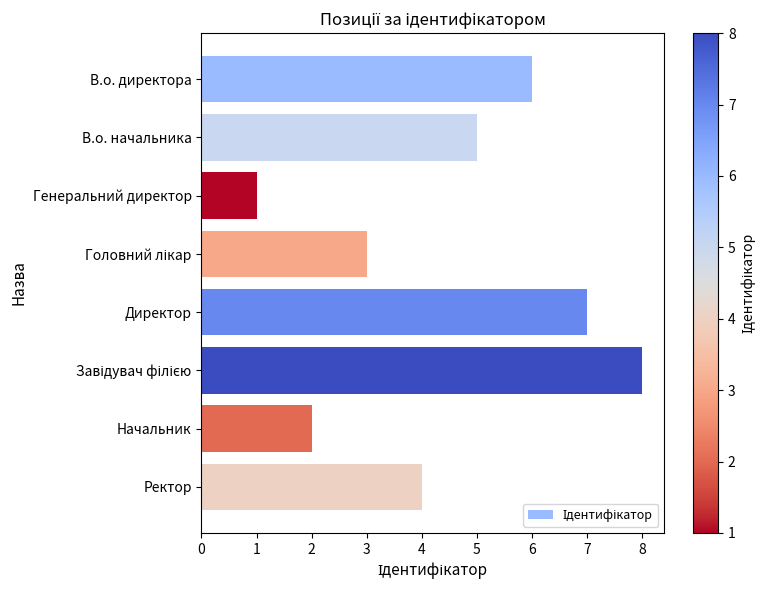

The value at В.о. директора is 2. True or false?

False